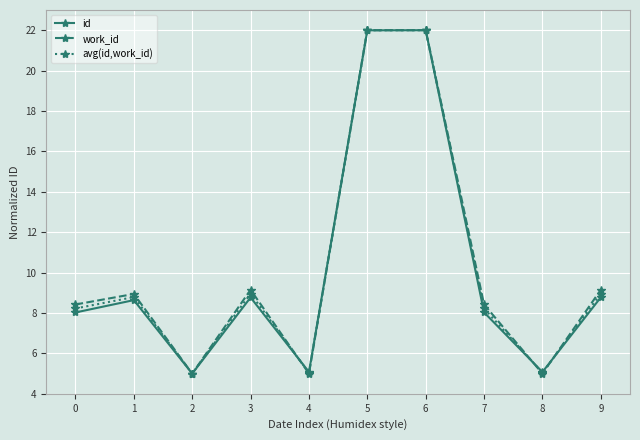

Count the number of data series in this chart.

3